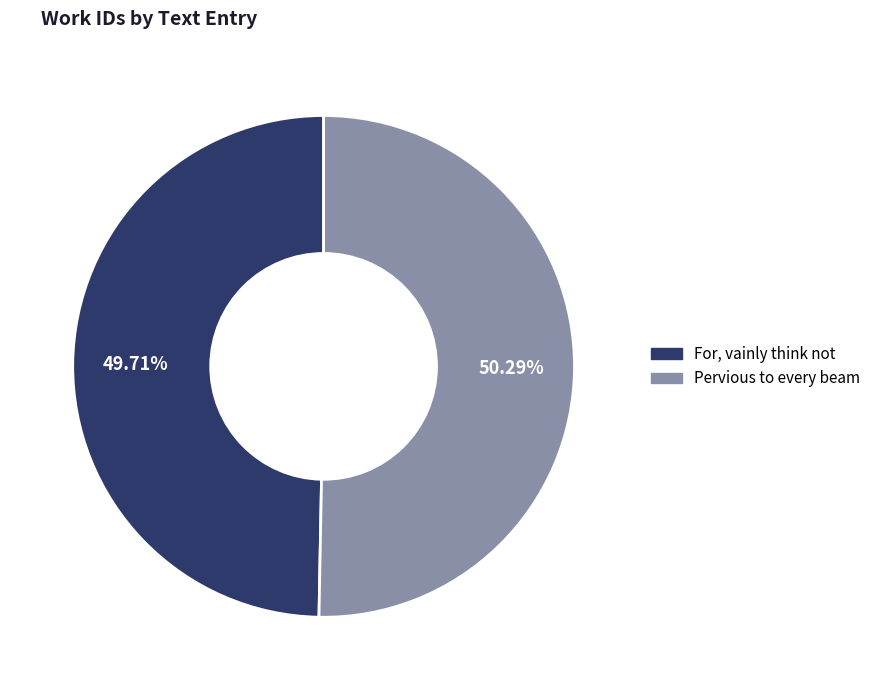

What is the ratio of the value at For, vainly think not to the value at Pervious to every beam?

1.0